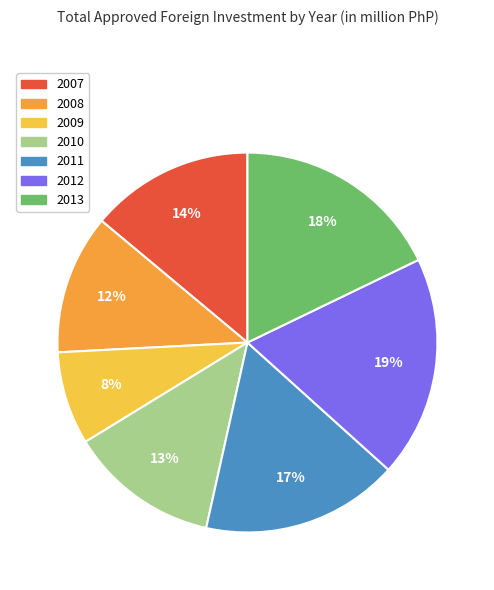

To the nearest percent, what percentage of the pie is 2013?

18%